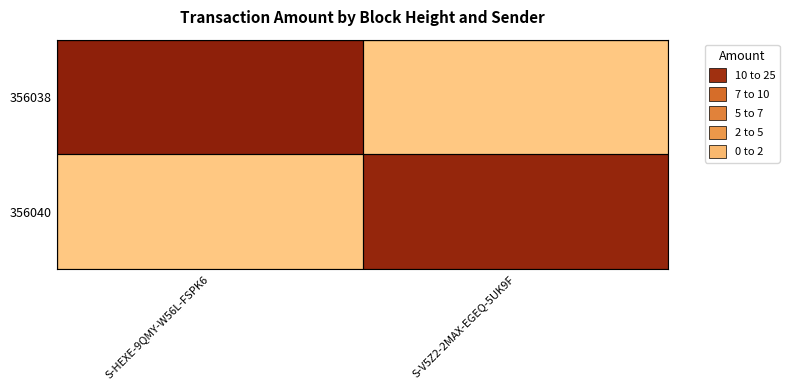

List the series in order of their overall mean, highest first.

356038, 356040